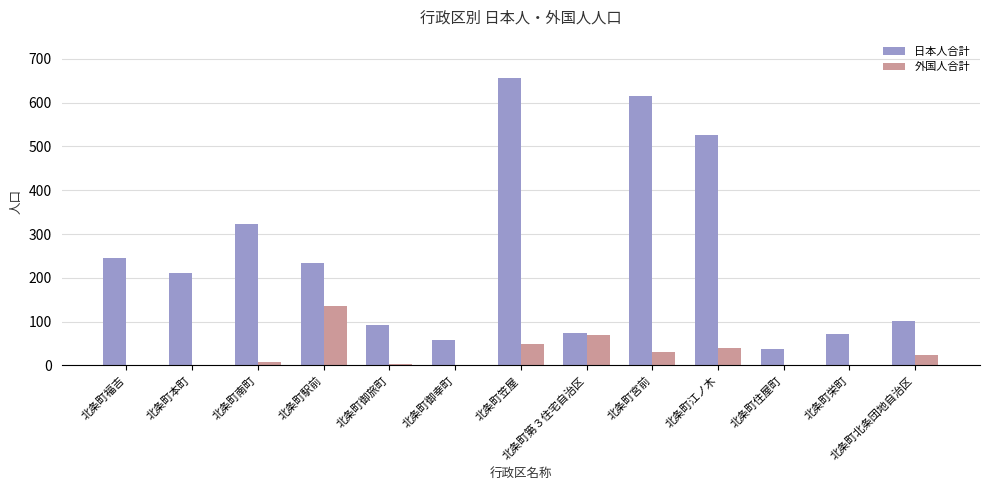

True or false: 日本人合計 has a value of 252 at 北条町江ノ木.

False